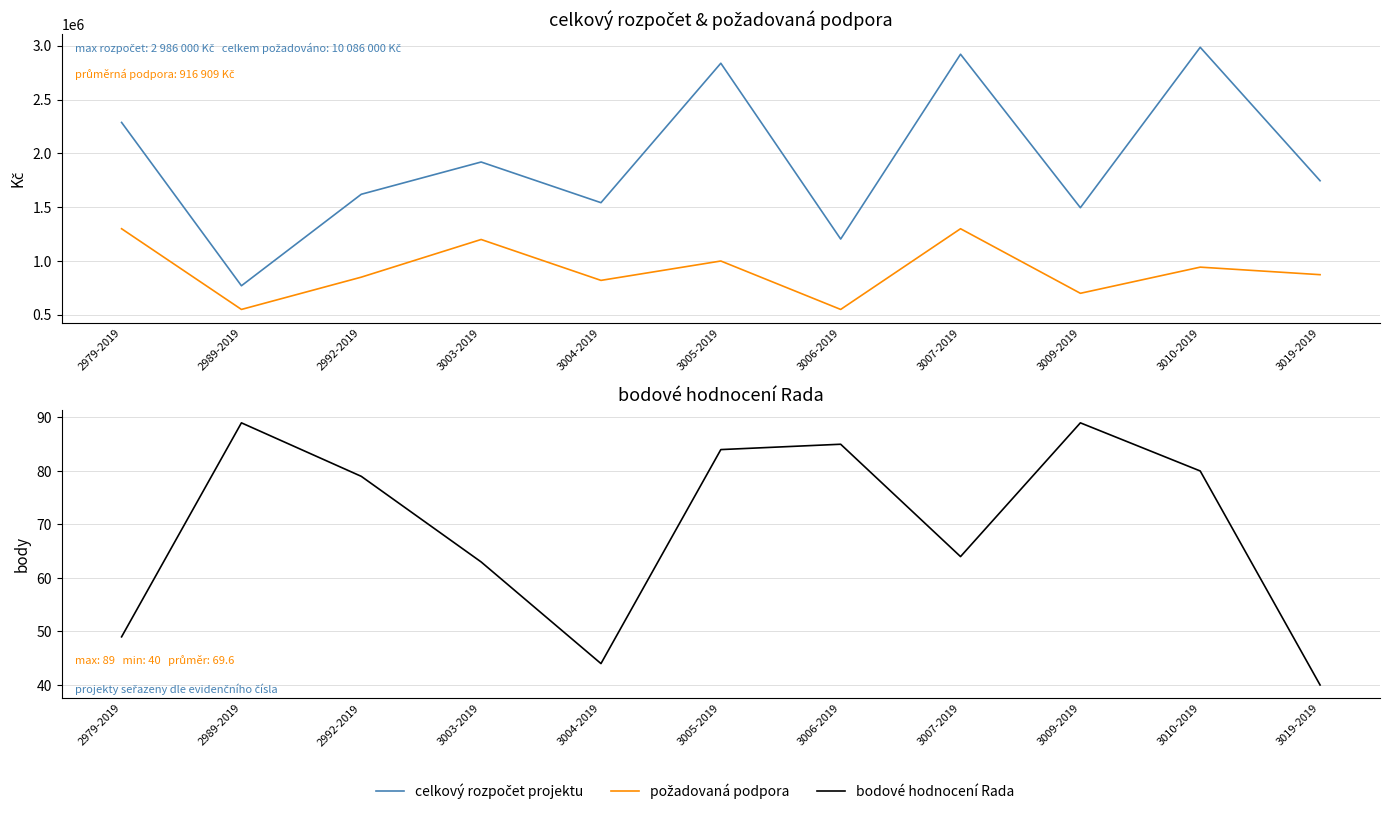

What position from the left is 2979-2019?

1